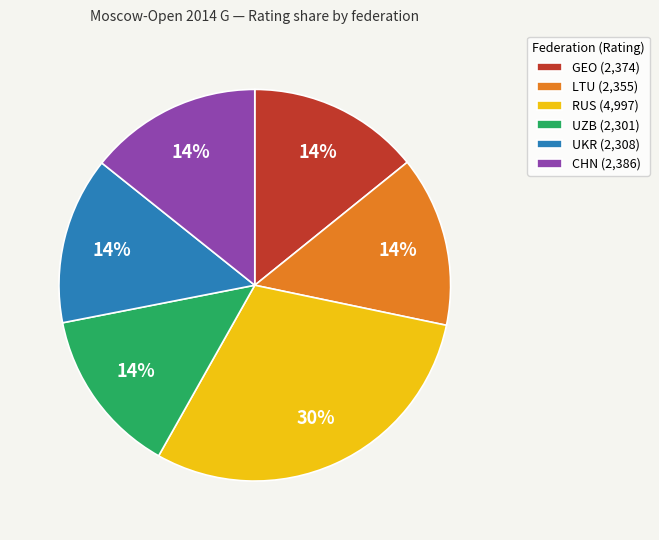

What percentage is the GEO slice, to the nearest percent?

14%